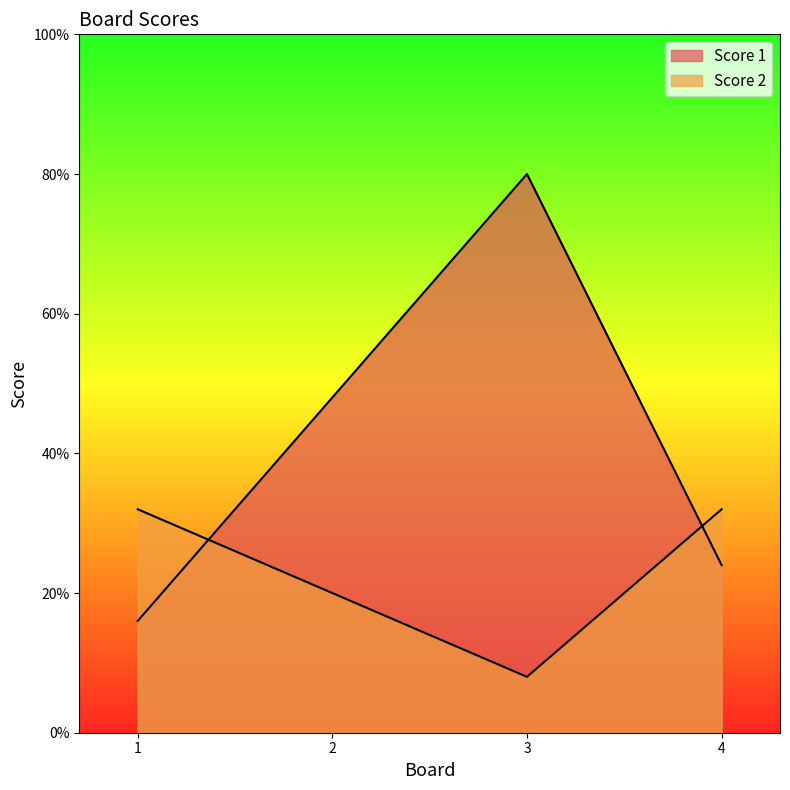

In Score 1, how many points are higher than both neighbors (excluding endpoints)?

1